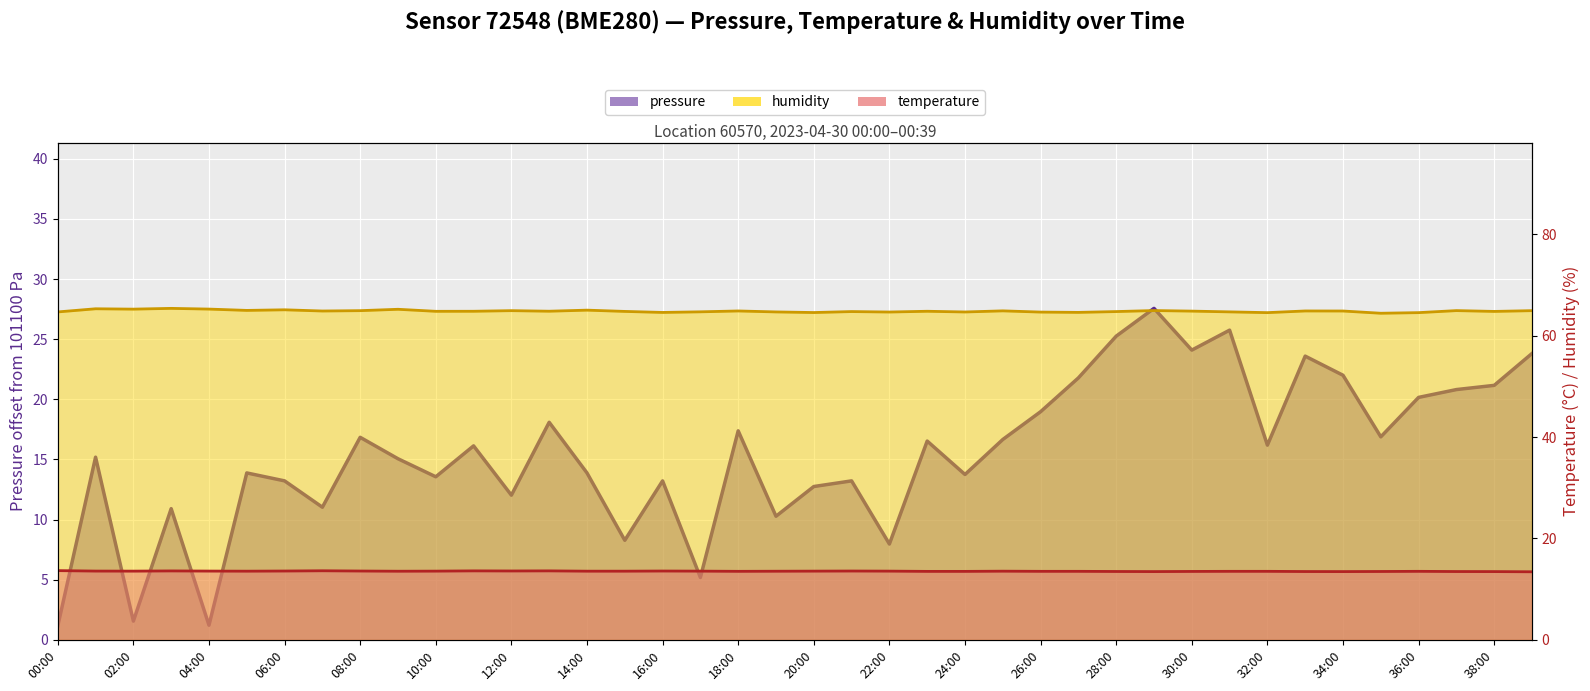

Rank the series by their maximum value, from lowest to highest.

temperature, pressure, humidity